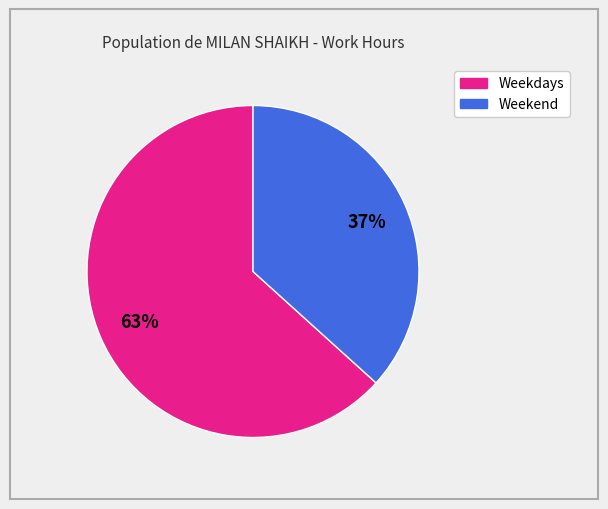

How many segments does this pie chart have?

2